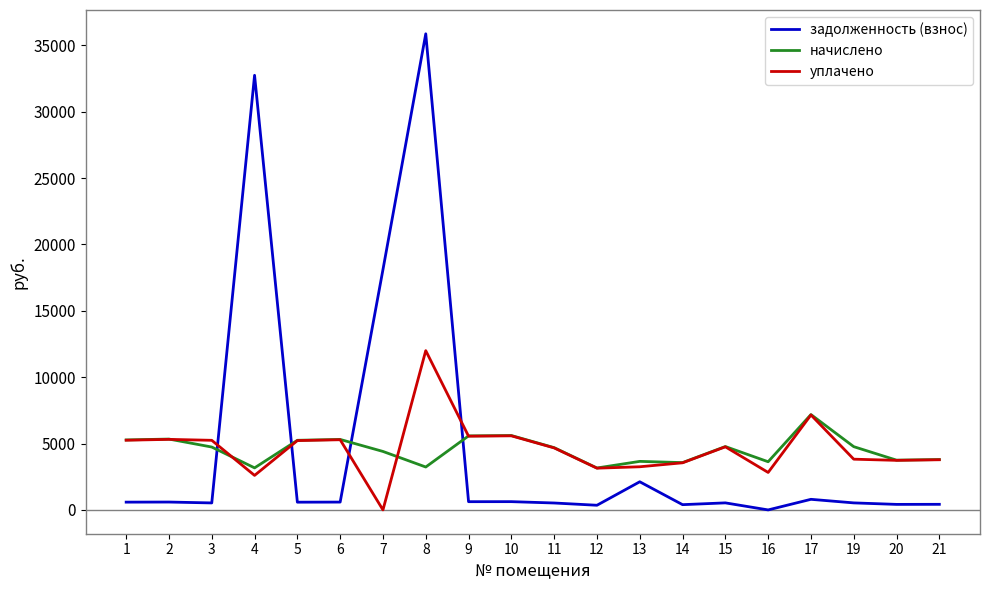

What is the maximum value shown in the chart?

35867.7